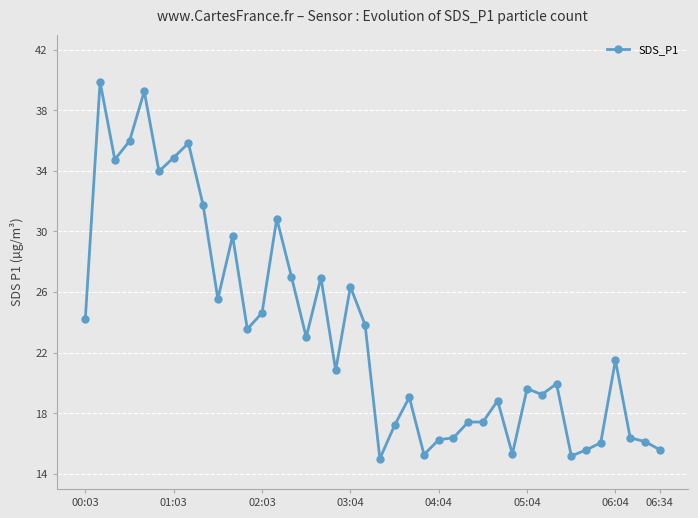

True or false: the data has more than 0 interior local peaks.

True